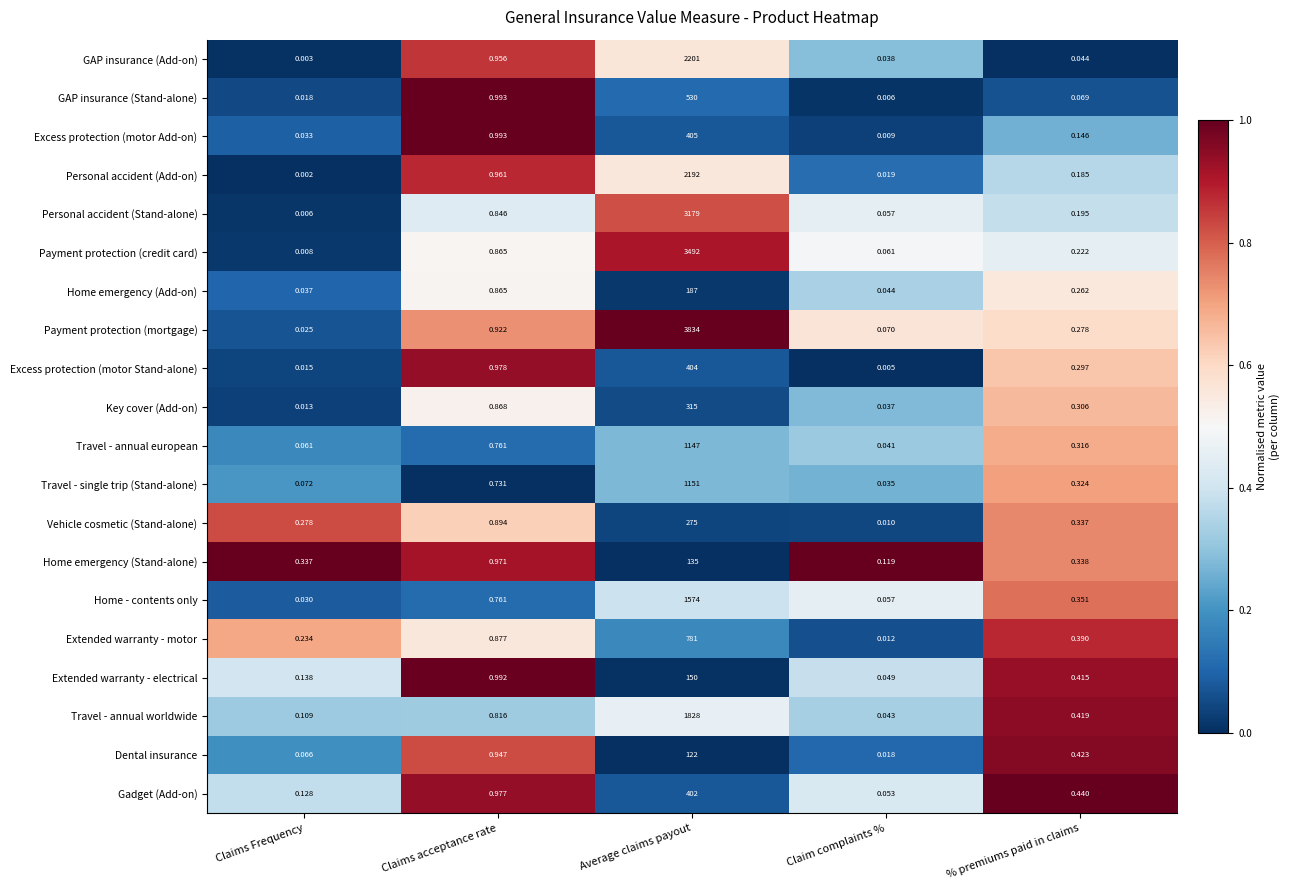

Where is Travel - single trip (Stand-alone) nearest to the value 575?

Claims acceptance rate